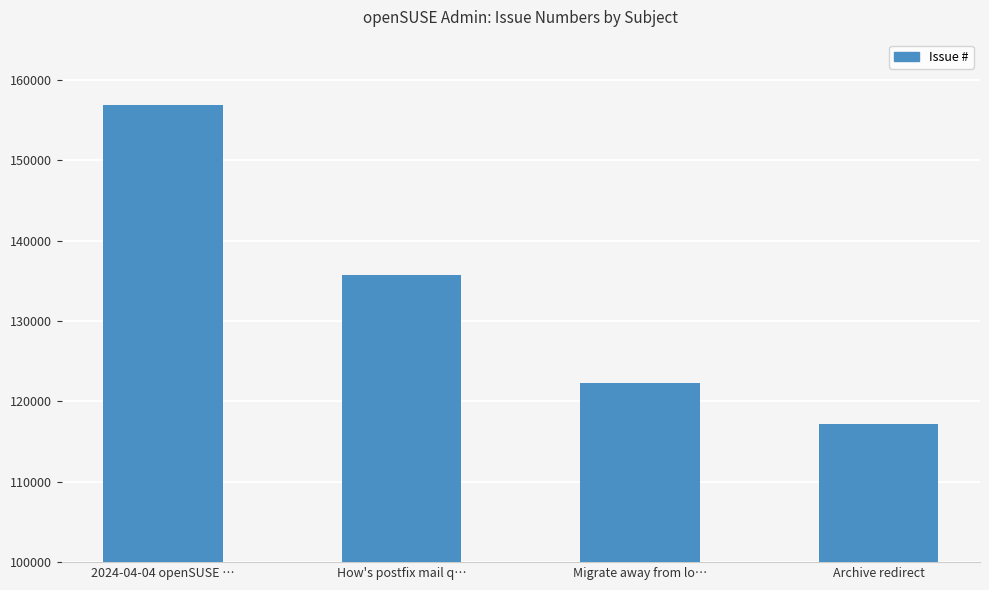

Reading left to right, what are all the values shown in this chart?

2024-04-04 openSUSE …=156874	How's postfix mail q…=135779	Migrate away from lo…=122254	Archive redirect=117166